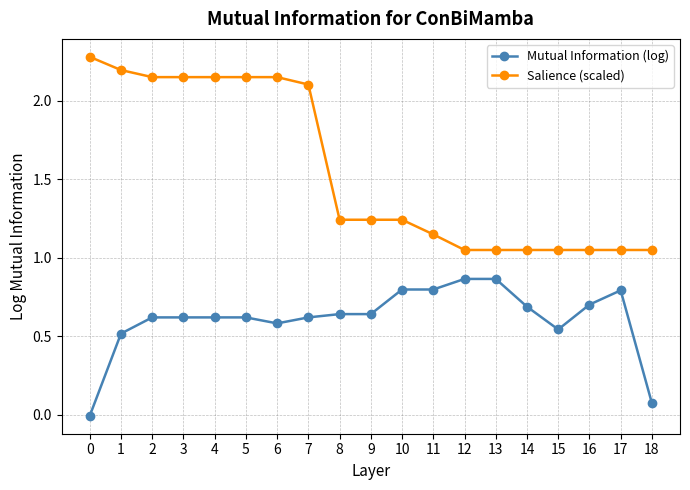

Does the chart have visible grid lines?

Yes